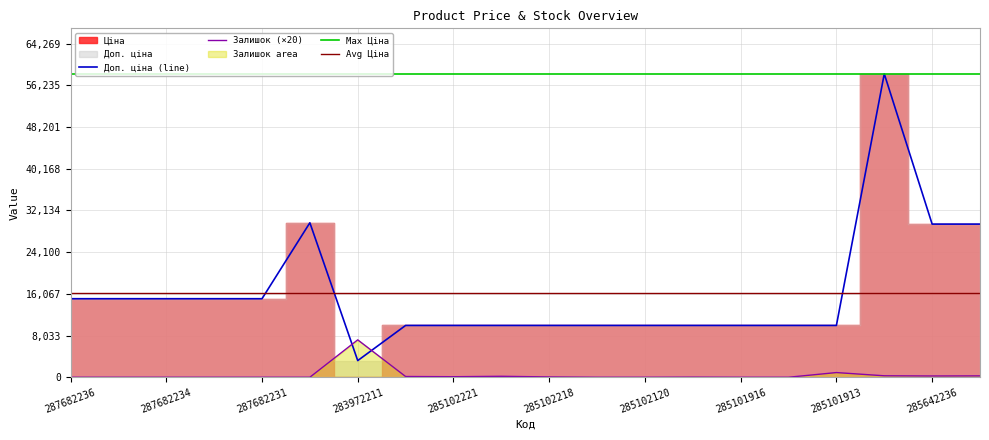

Which label corresponds to the smallest value in the chart?

287682236